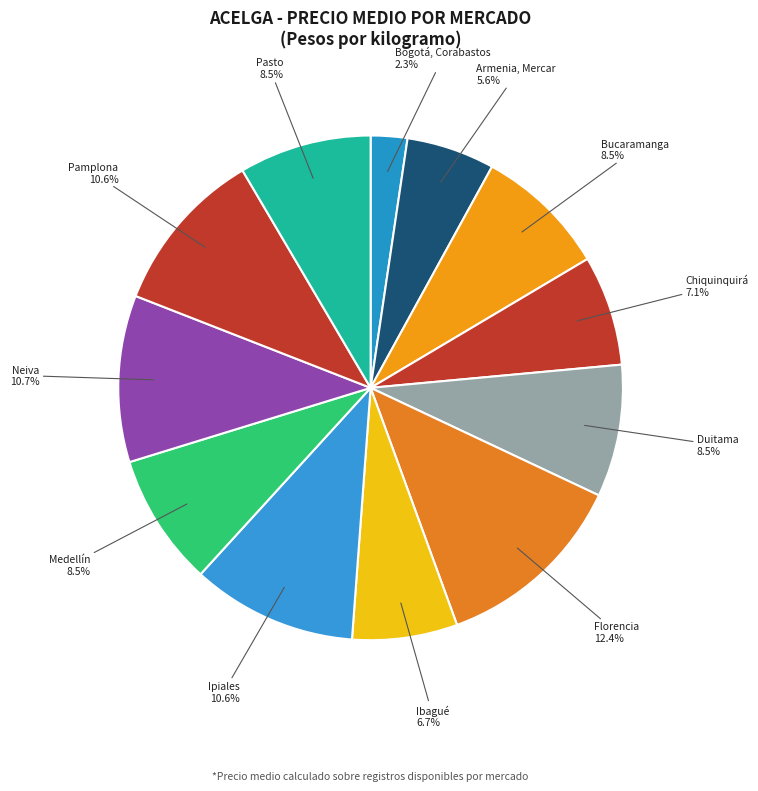

What is the total percentage of Neiva and Ipiales?

21.3%